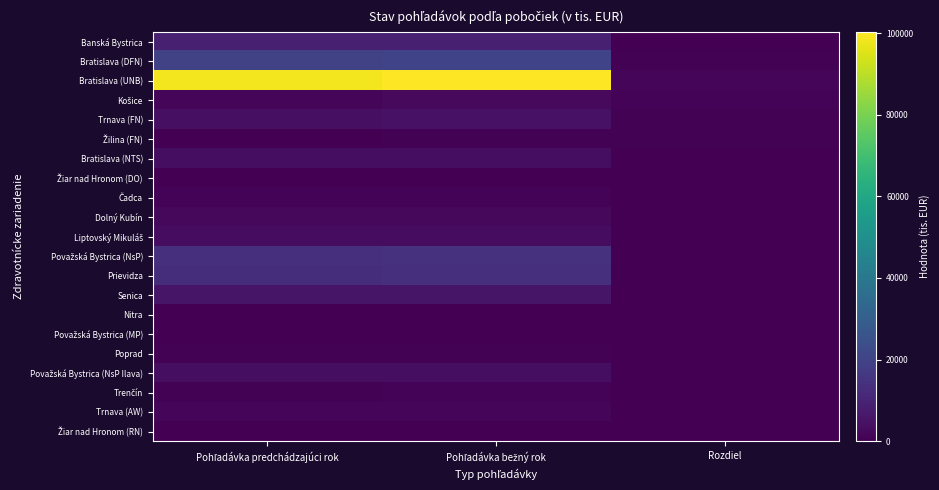

Which series has the widest spread of values?

Bratislava (UNB)